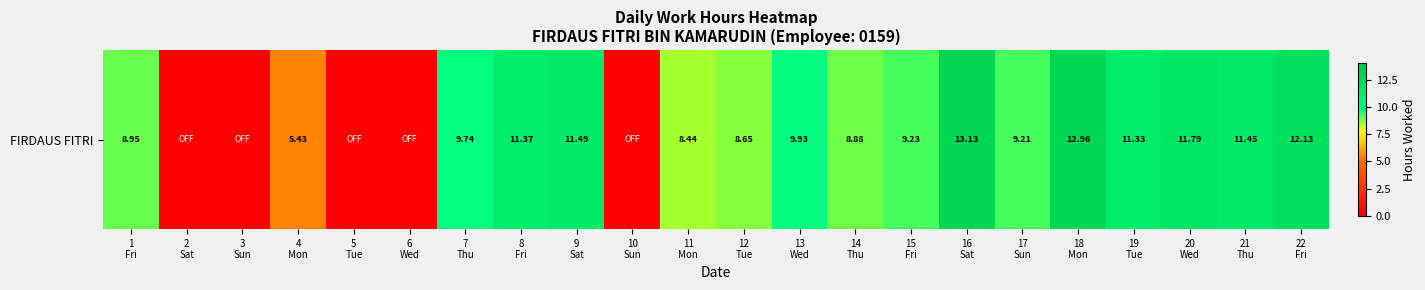

What is the average value?

7.9